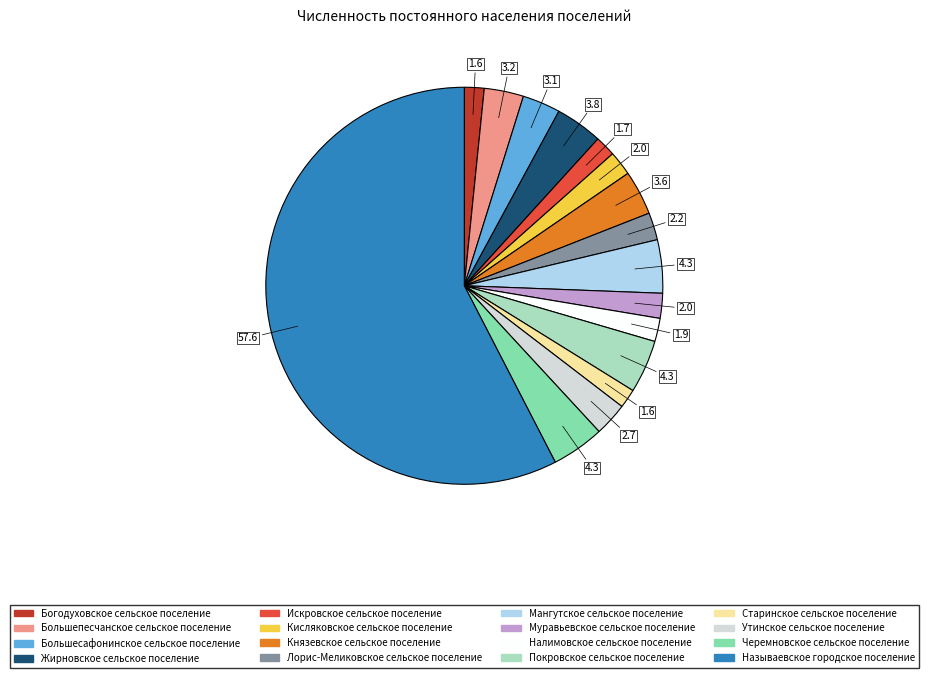

Approximately how many times larger is the value at Искровское сельское поселение compared to Богодуховское сельское поселение?

1.0